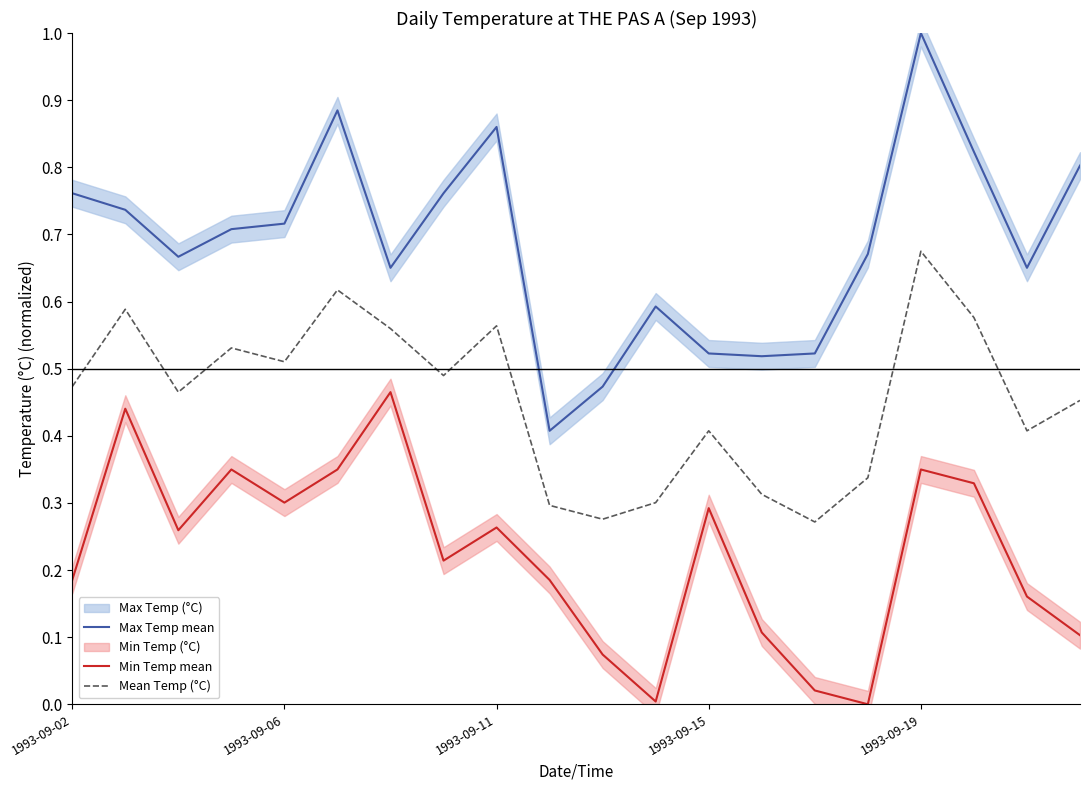

What is the difference between the Min Temp mean values at 5 and 14?

0.3